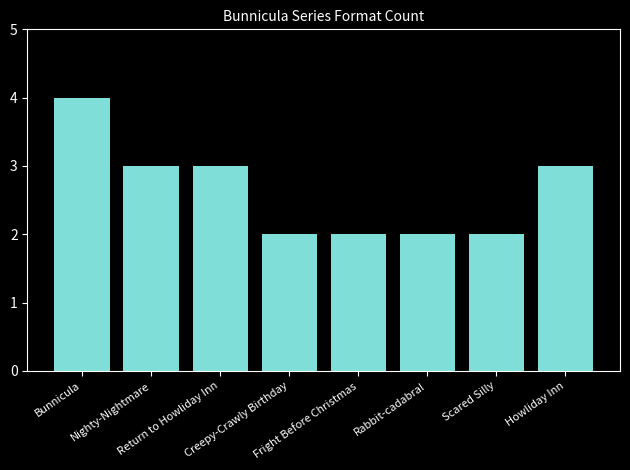

Count the values in the range 2 to 3.

7